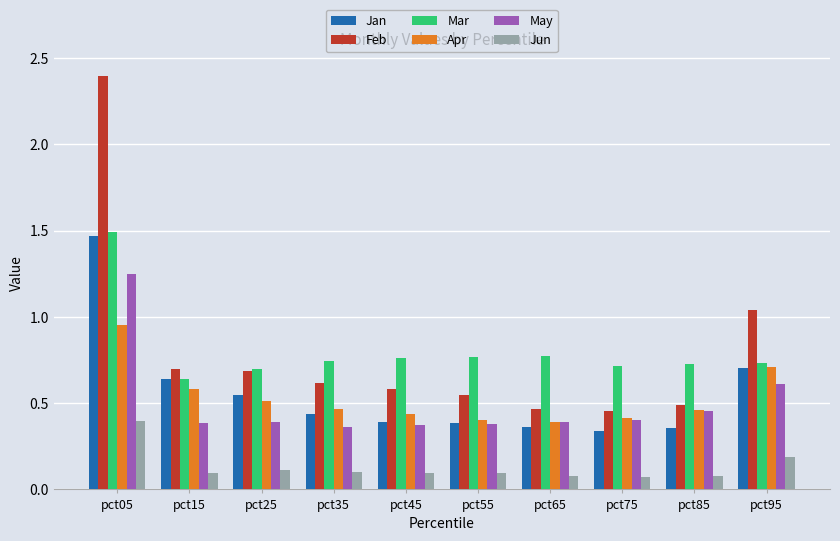

Which label corresponds to the largest value in the chart?

pct05